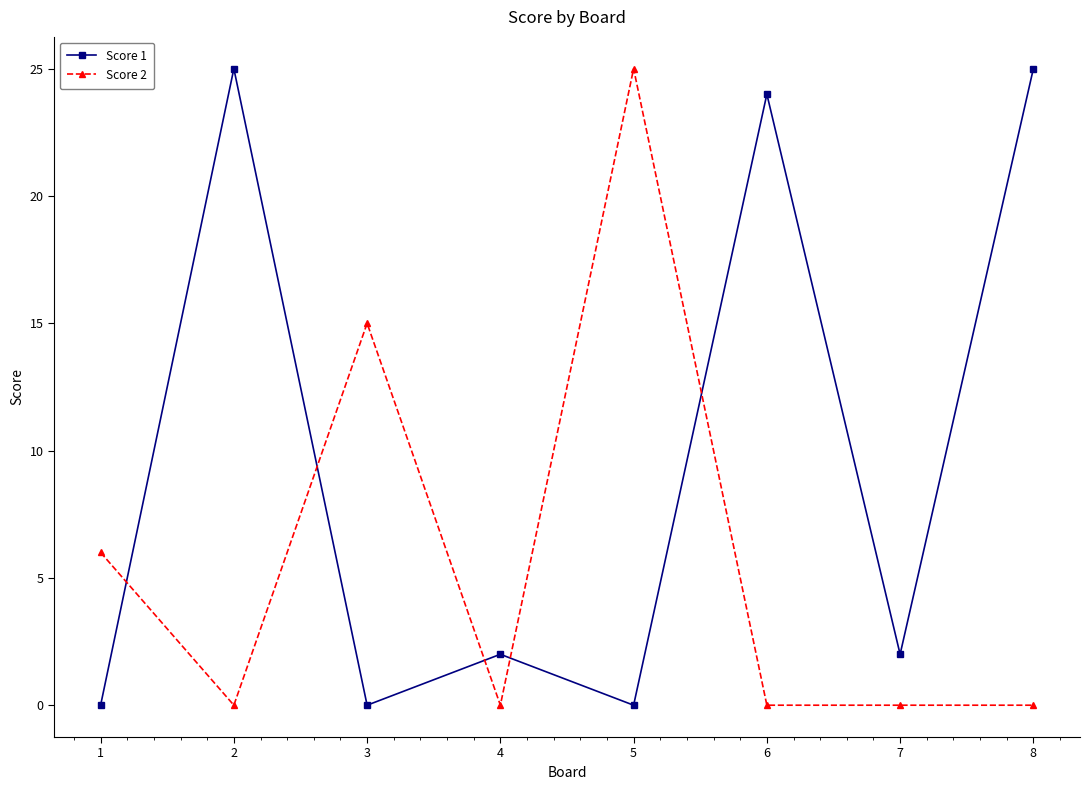

True or false: Score 1 has a value of 3 at 7.

False